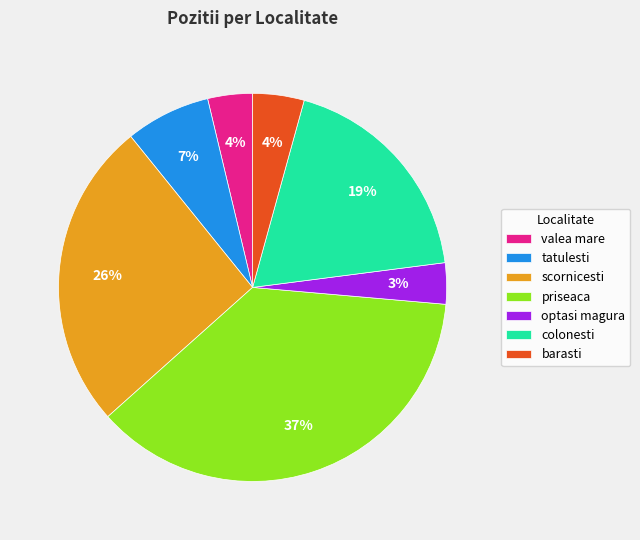

Is there any slice that represents more than half of the pie?

No